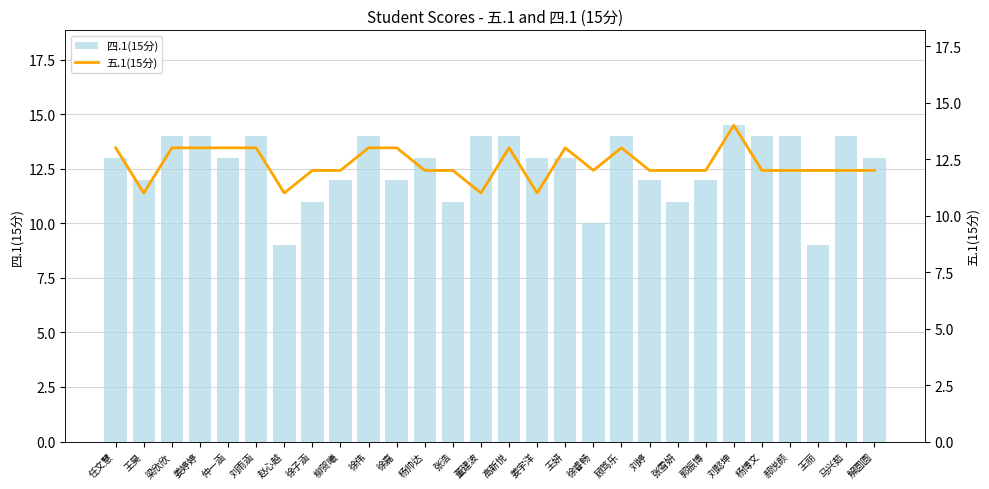

Which has a higher value, 徐嘉 or 姜婷婷?

姜婷婷